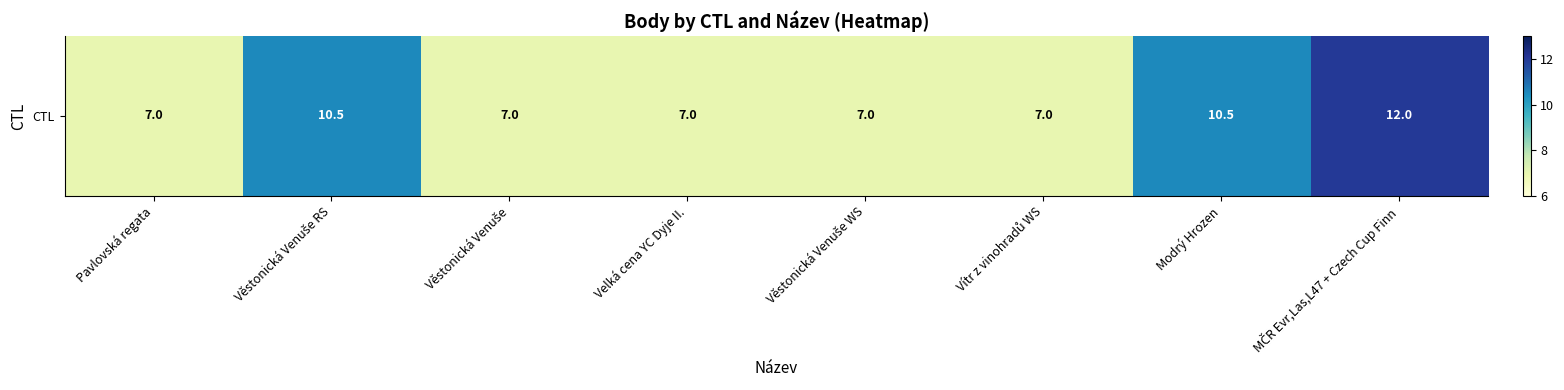

Which label corresponds to the smallest value in the chart?

Pavlovská regata